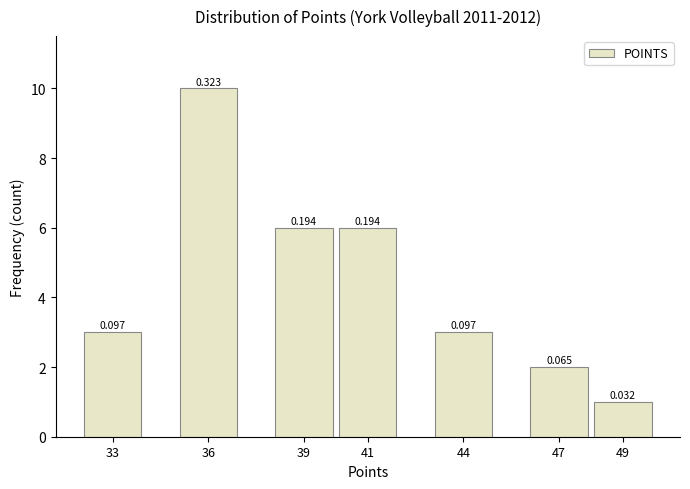

Does the chart contain any negative values?

No